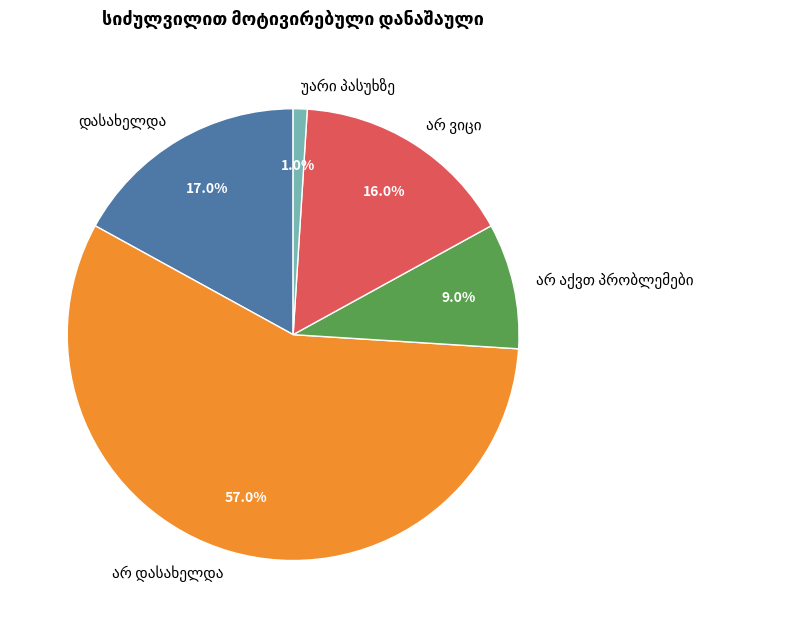

To the nearest percent, what percentage of the pie is უარი პასუხზე?

1%